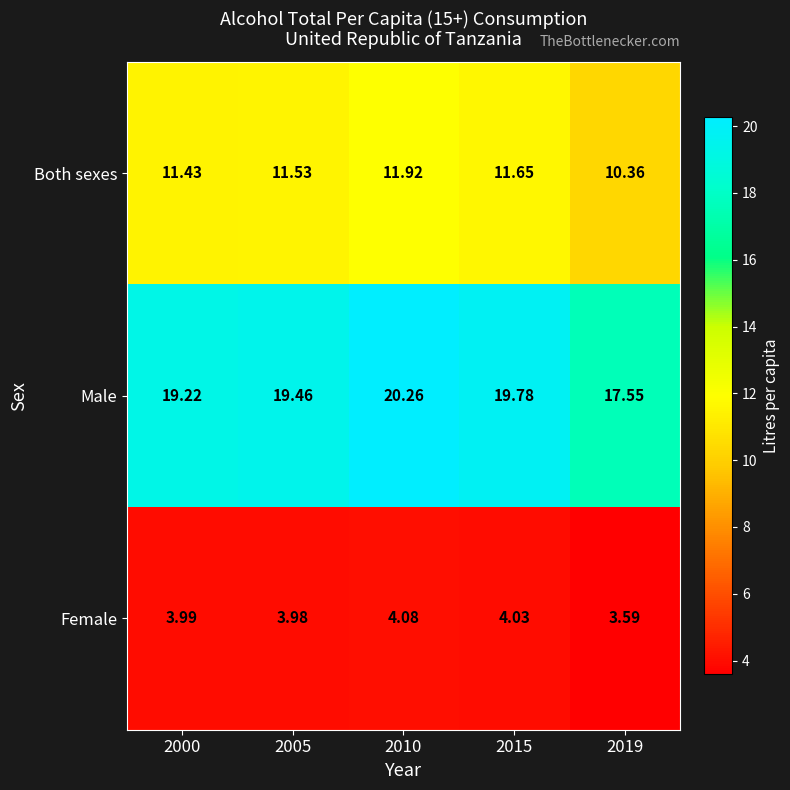

Count the number of categories in the chart.

5